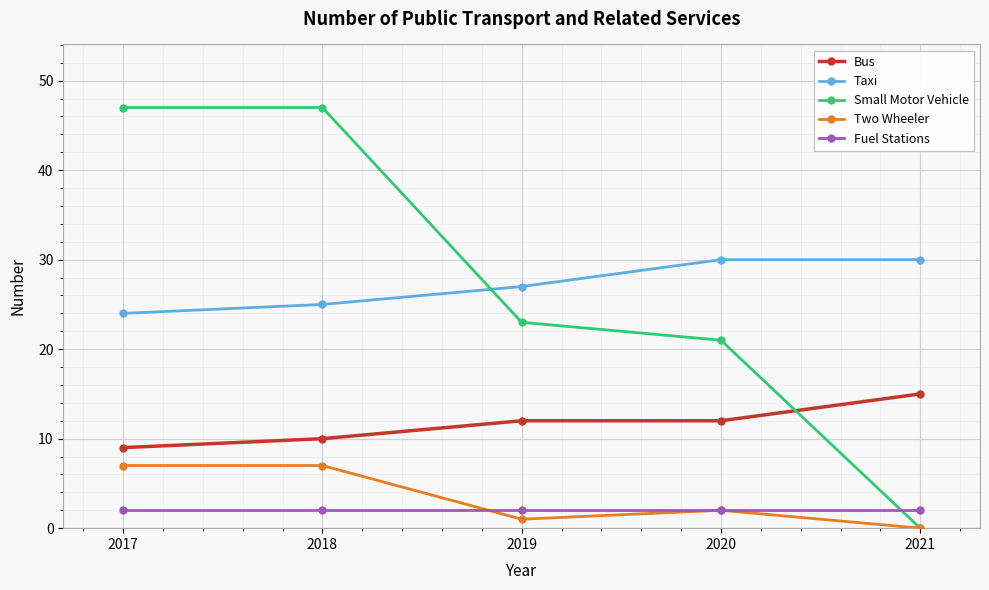

What is the difference between the highest and lowest values at 2020?

28